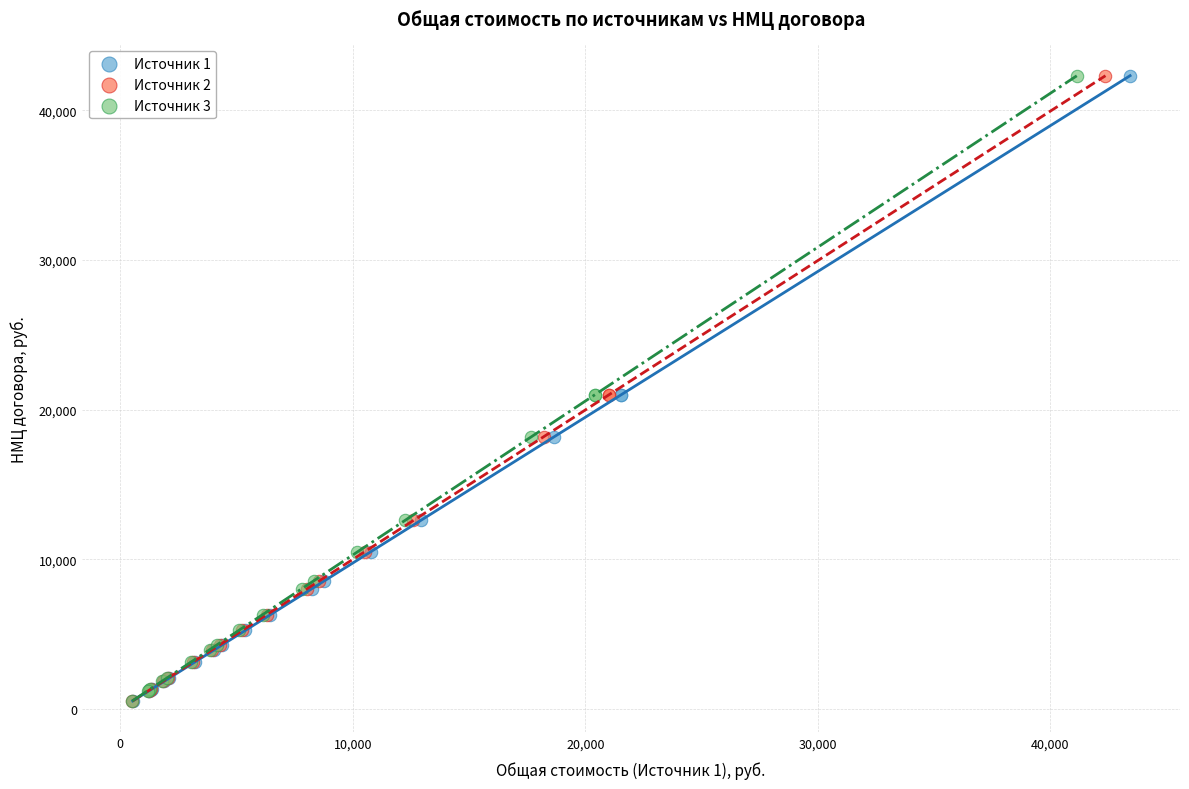

What are all the series names shown in the legend?

Источник 1, Источник 2, Источник 3